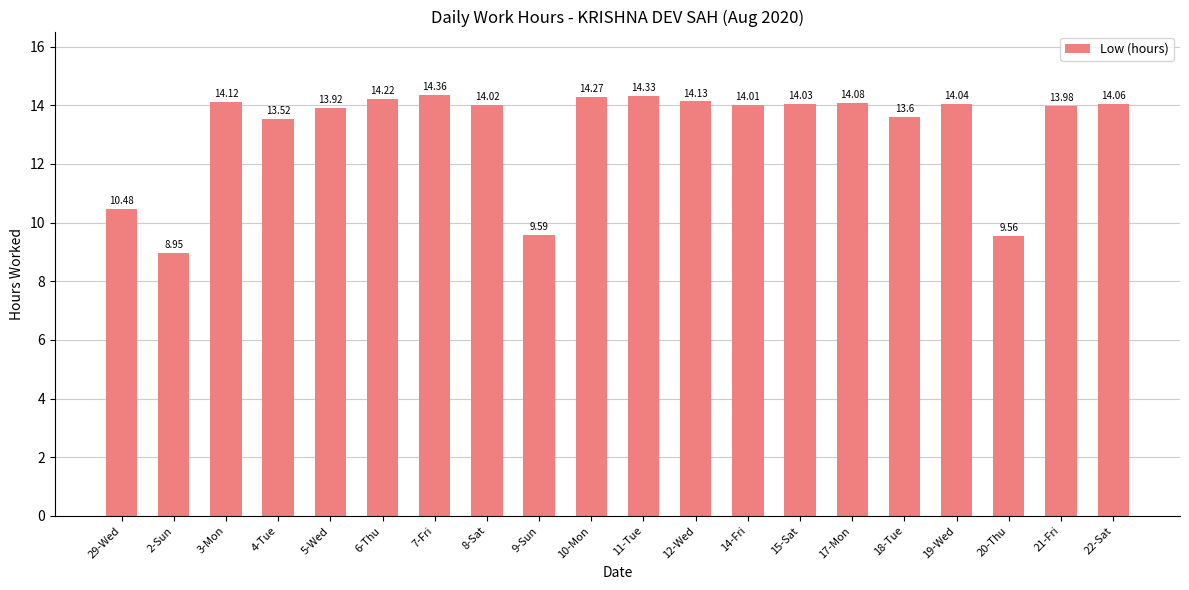

Read the value at 22-Sat.

14.1